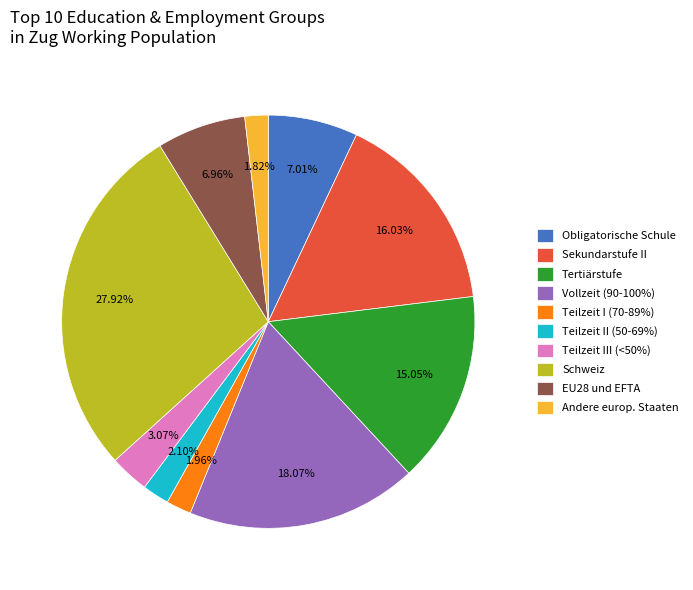

To the nearest percent, what is the average slice percentage?

10%